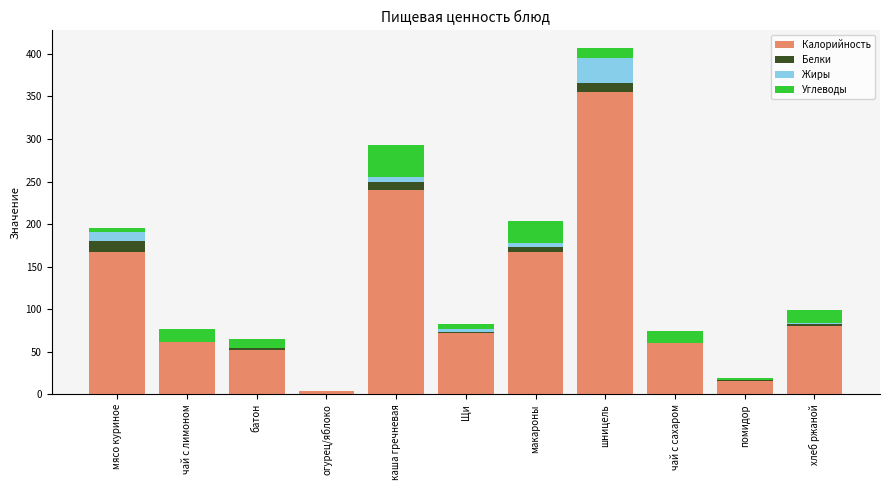

True or false: Калорийность has a value of 80 at хлеб ржаной.

True